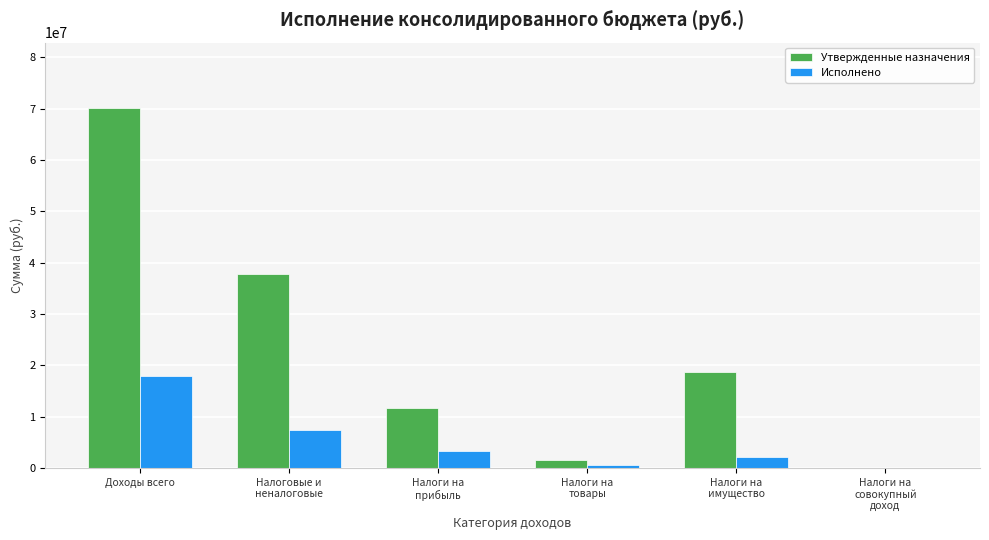

What is the maximum value shown in the chart?

70230900.0